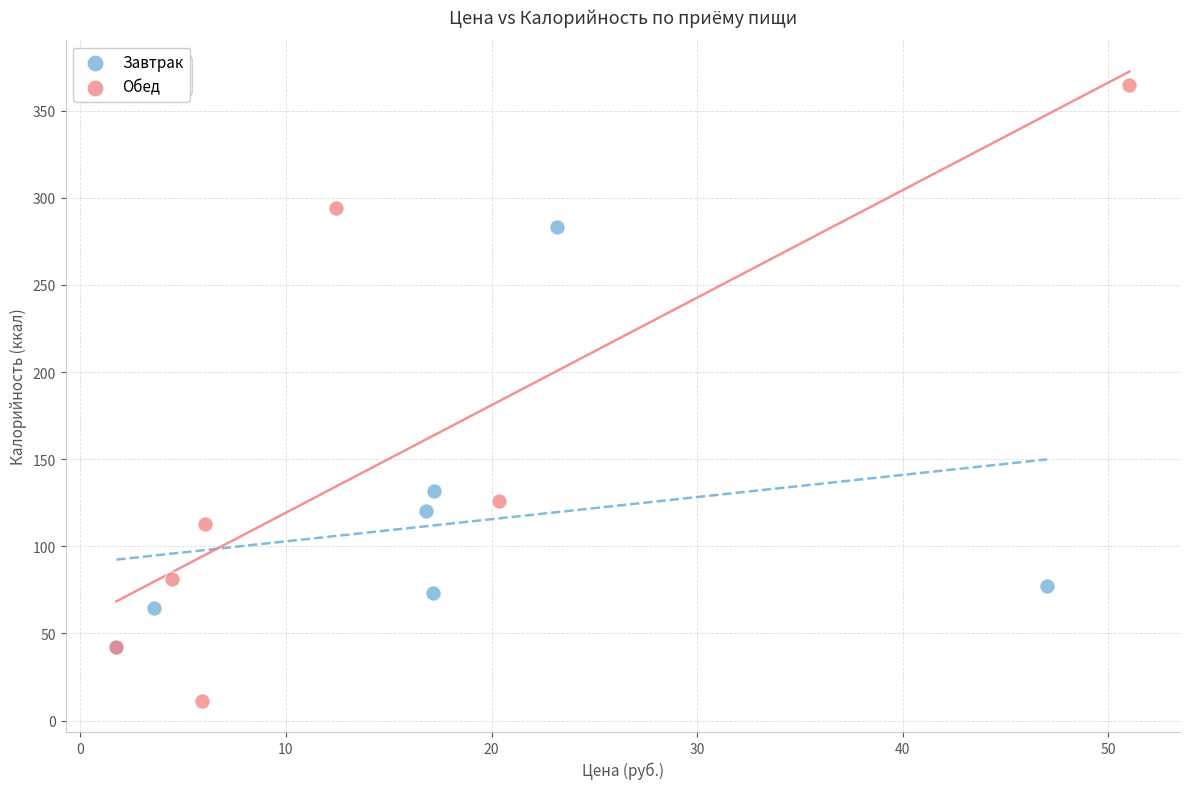

Which series contains the lowest Y value?

Обед